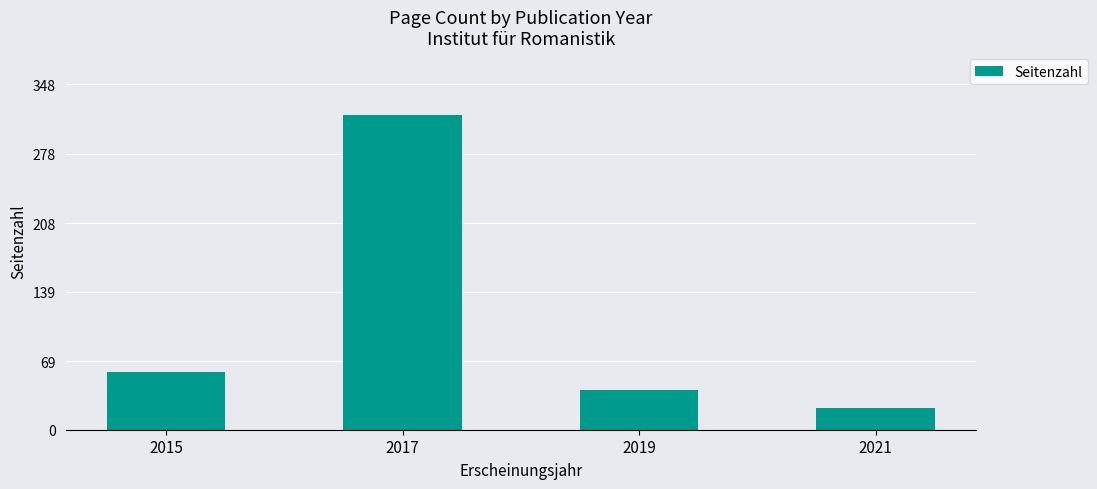

What is the approximate value at 2019, to the nearest 10?

40